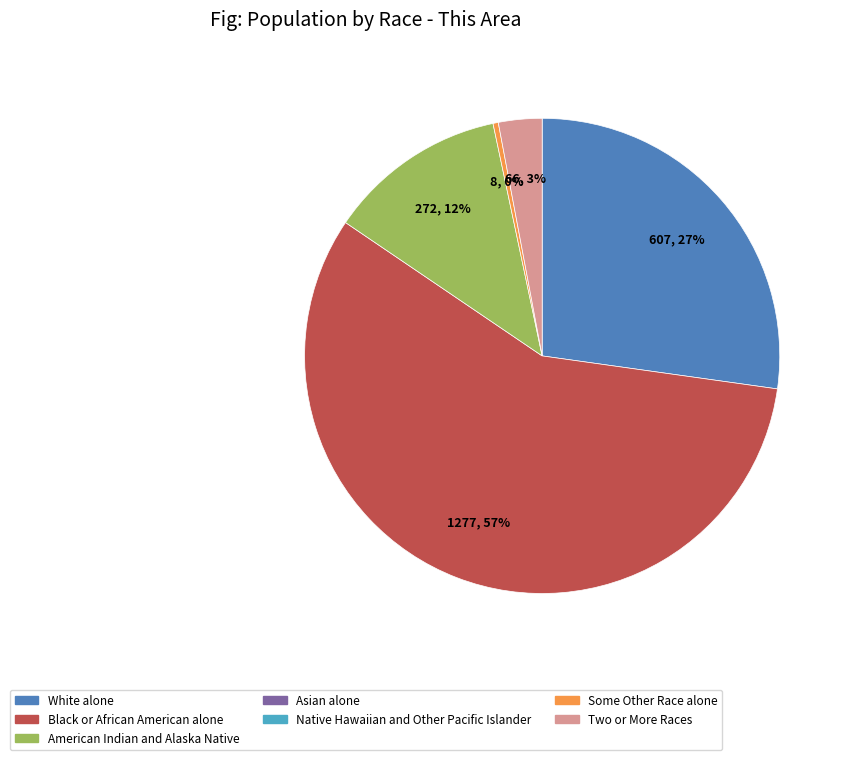

Is there a majority slice in this chart?

Yes